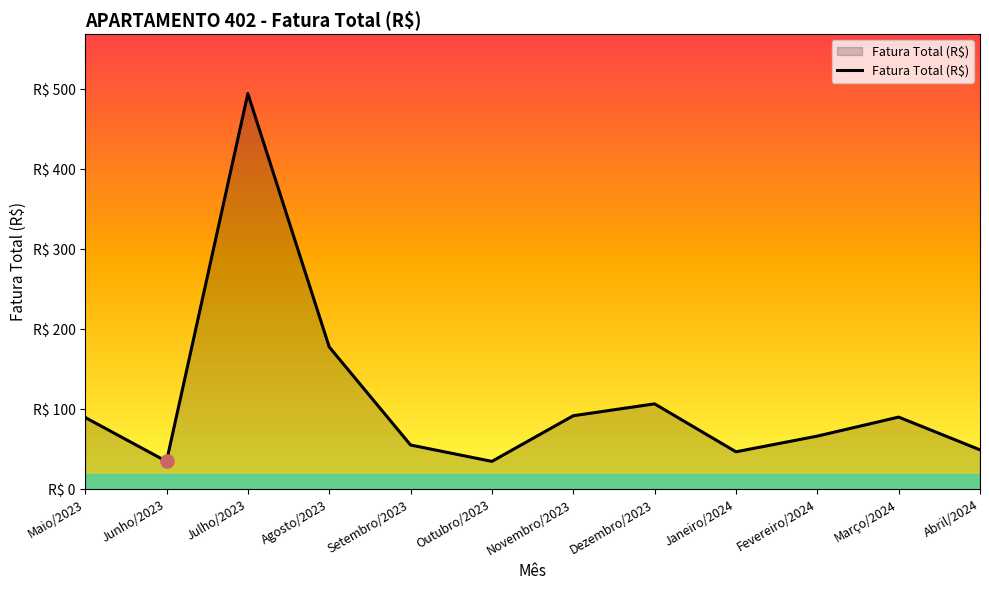

What is the change in value from Outubro/2023 to Fevereiro/2024?

+31.6